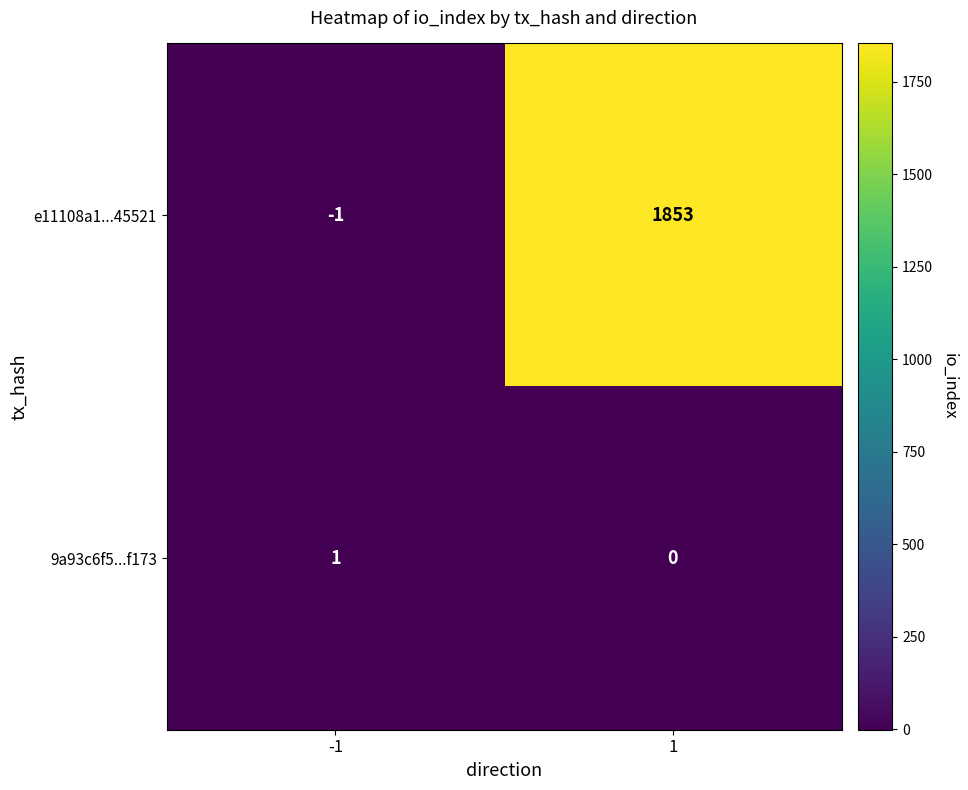

Which series changed the most between -1 and 1?

e11108a1...45521